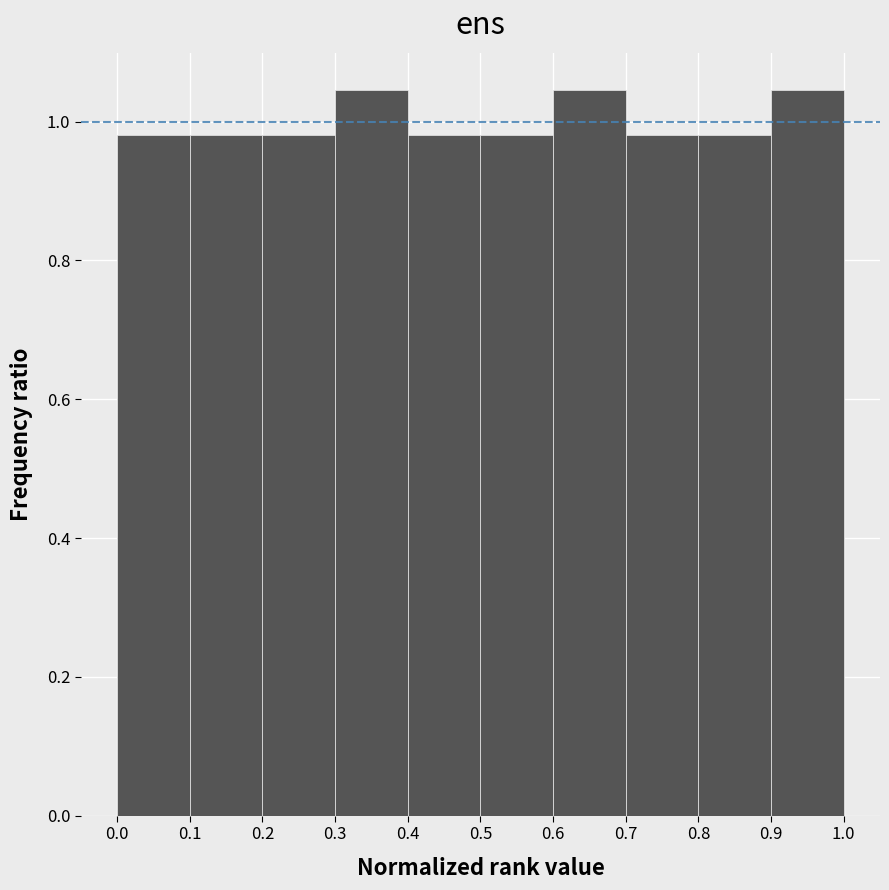

Reading left to right, list every bar in this chart as the range it spans on the x-axis followed by its height. The values are not printed on the chart, so give them approximately, as read against the axis.

0.0 to 0.1: 0.98
0.1 to 0.2: 0.98
0.2 to 0.3: 0.98
0.3 to 0.4: 1.04
0.4 to 0.5: 0.98
0.5 to 0.6: 0.98
0.6 to 0.7: 1.04
0.7 to 0.8: 0.98
0.8 to 0.9: 0.98
0.9 to 1.0: 1.04